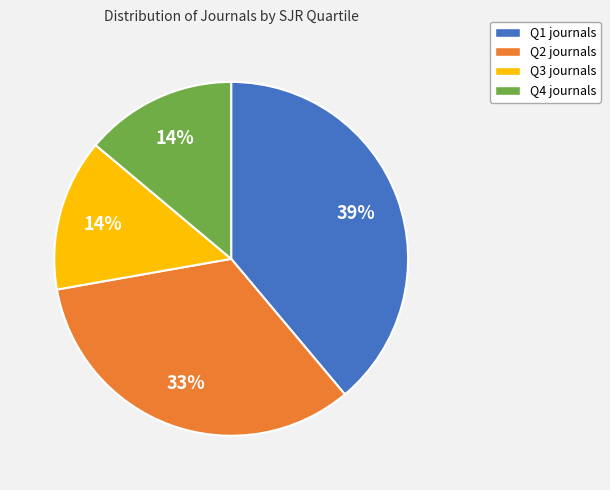

Combined, do Q2 and Q1 account for over 50%?

Yes